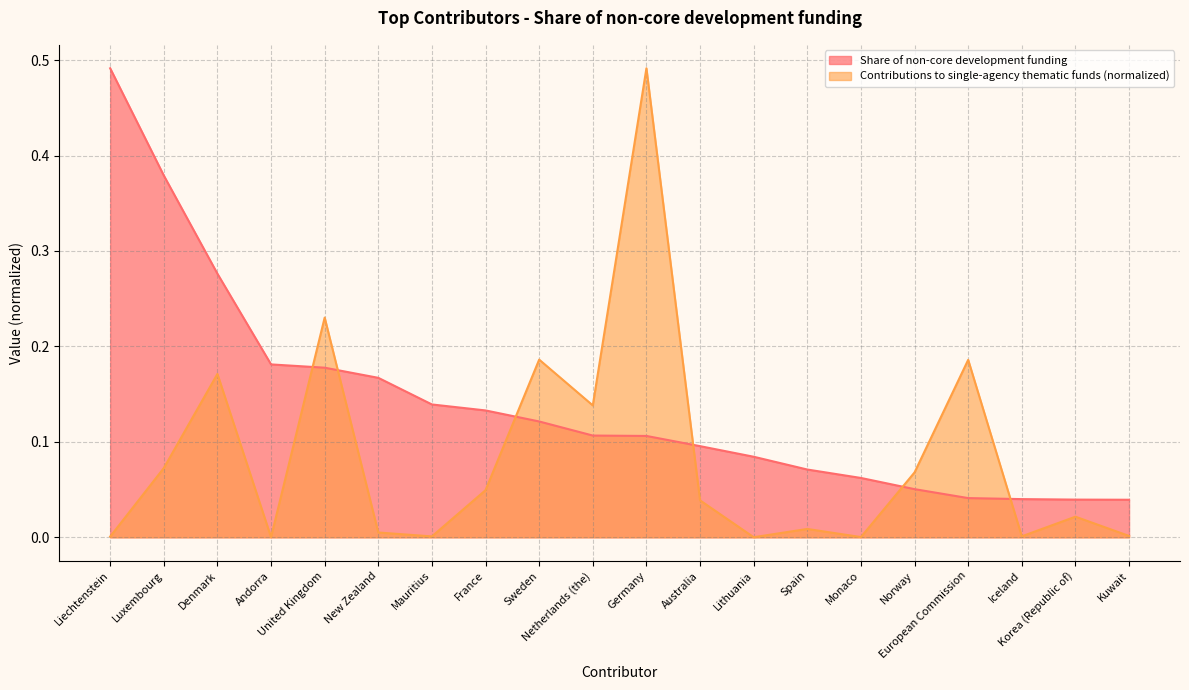

Which series has the widest spread of values?

Contributions to single-agency thematic funds (normalized)